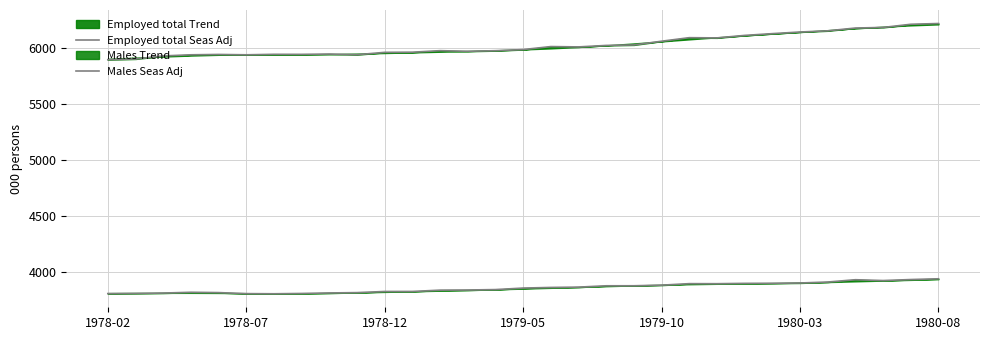

True or false: Males Seas Adj and Employed total Seas Adj cross at least once.

False